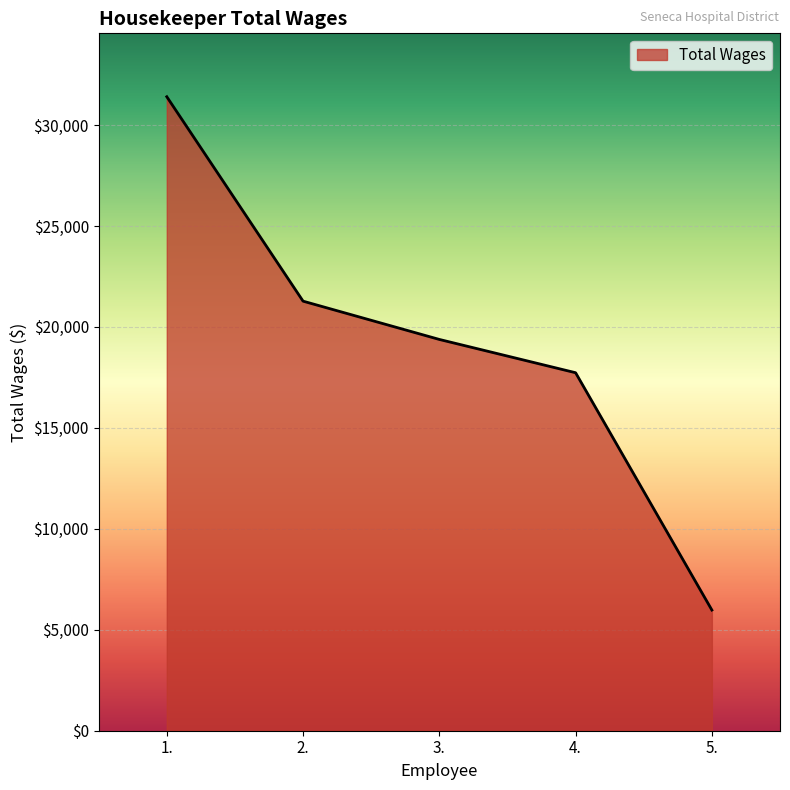

Reading left to right, list all the values displayed in this chart.

1.=31404	2.=21278	3.=19382	4.=17733	5.=5978